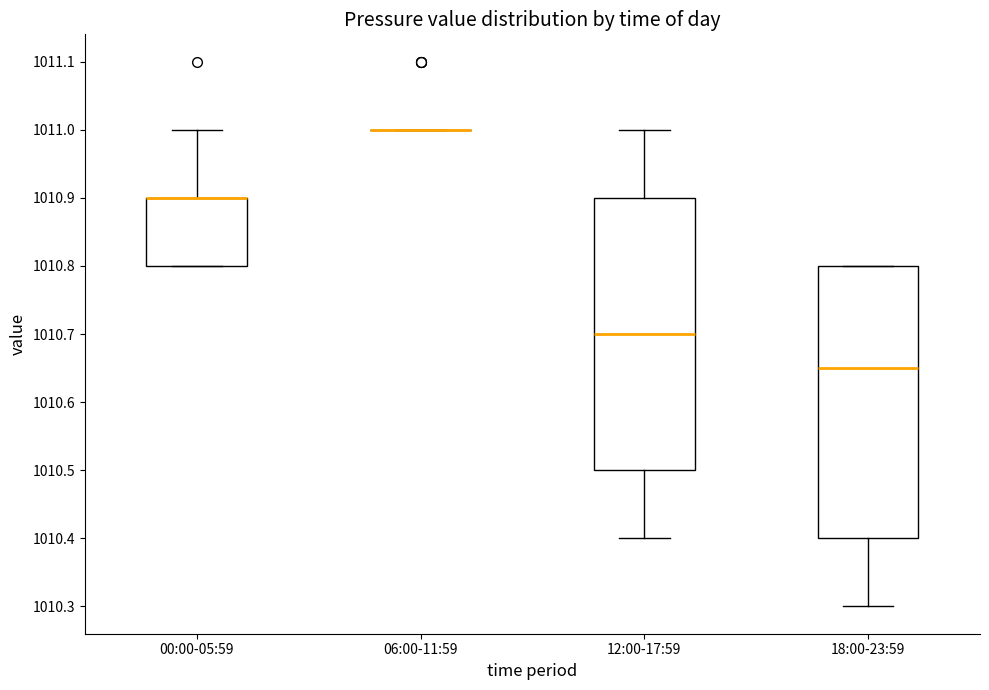

Reading left to right, read every box against the y-axis: the position of its median line, the range the box covers, and the ends of its whiskers. The values are not printed on the chart, so give them approximately, as read against the axis.

00:00-05:59: median 1010.90 (drawn on the box's upper edge), box 1010.80 to 1010.90, whiskers 1010.80 to 1011.00
06:00-11:59: box collapsed to a line at 1011.00, whiskers 1011.00 to 1011.00
12:00-17:59: median 1010.70, box 1010.50 to 1010.90, whiskers 1010.40 to 1011.00
18:00-23:59: median 1010.65, box 1010.40 to 1010.80, whiskers 1010.30 to 1010.80